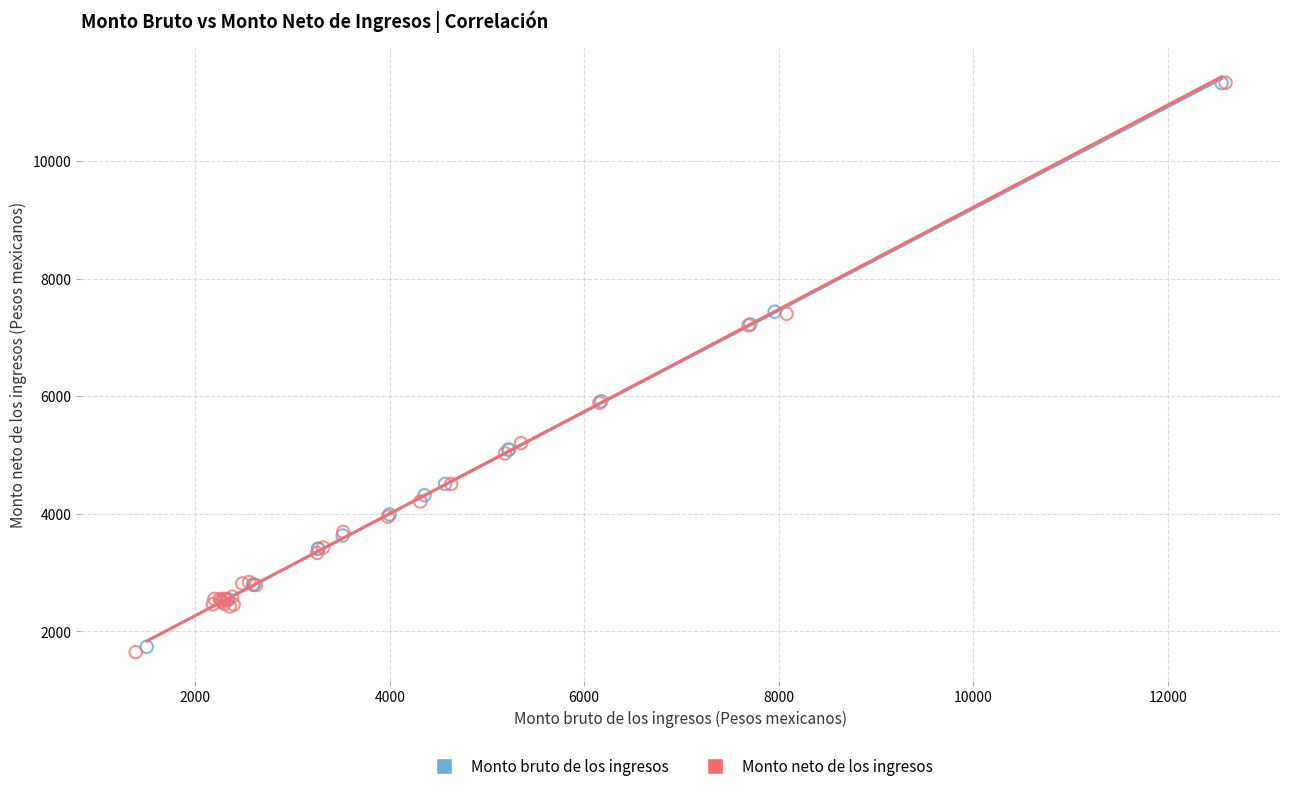

Which series has the widest spread of Y values?

Monto neto de los ingresos